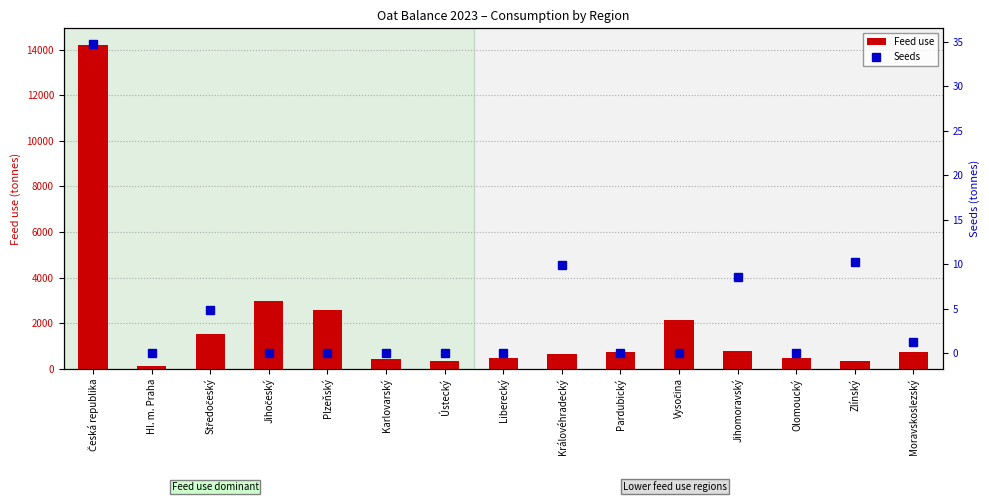

How many data points in Feed use are less than 717?

7